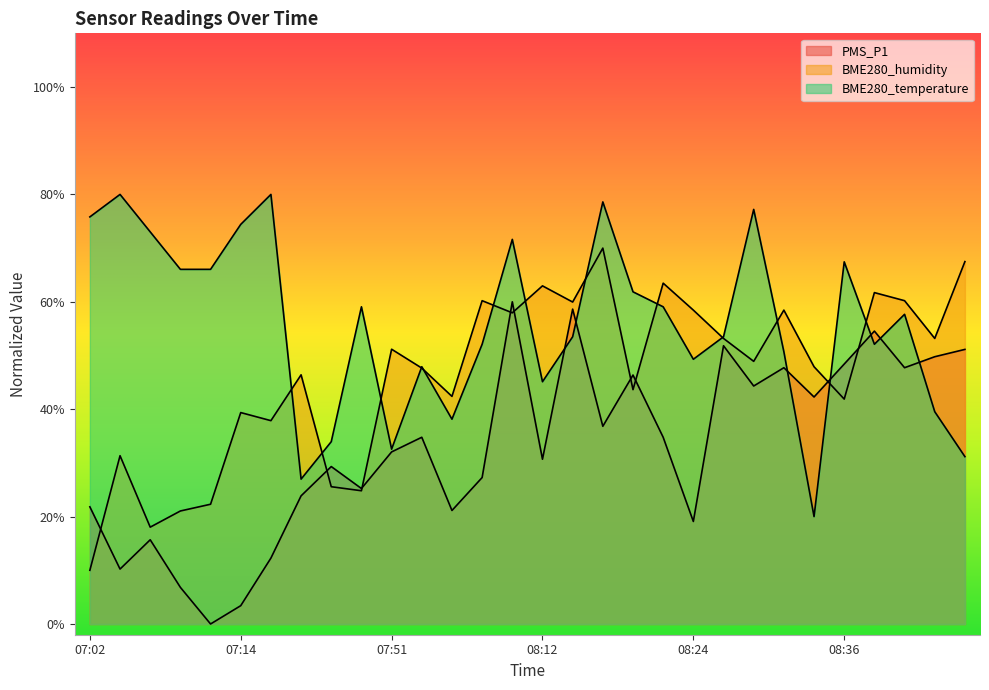

True or false: PMS_P1 has a value of 8.0 at 07:02.

False